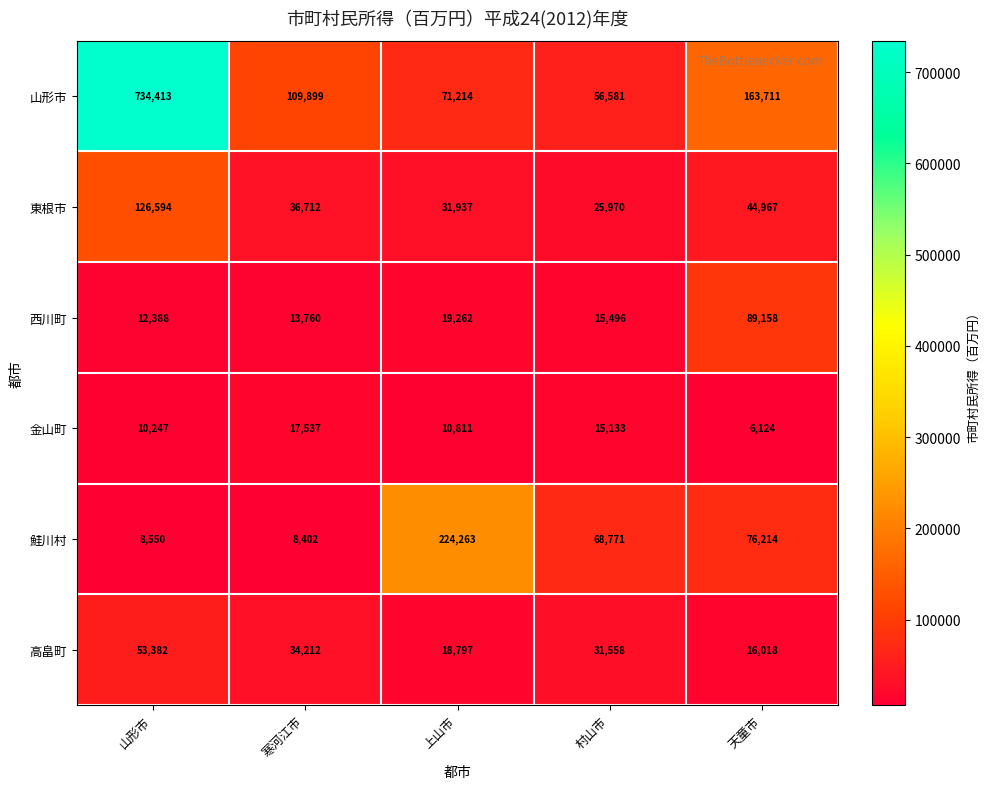

Rank the series by their maximum value, from lowest to highest.

金山町, 高畠町, 西川町, 東根市, 鮭川村, 山形市